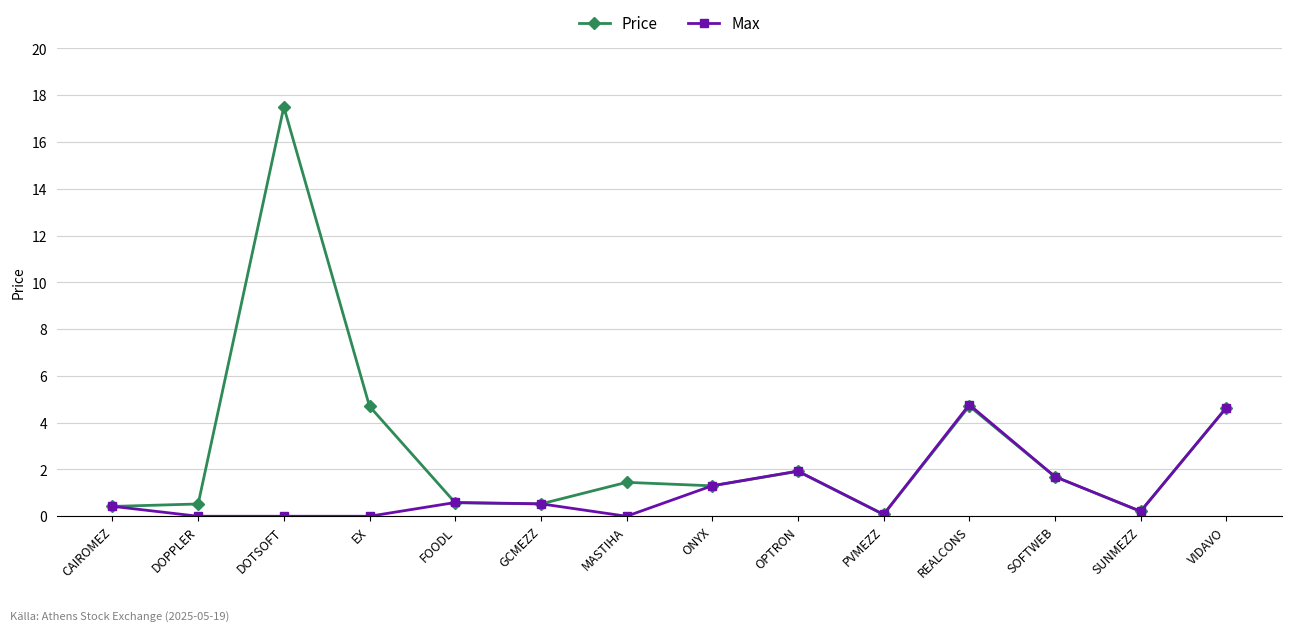

Does the chart have visible grid lines?

Yes